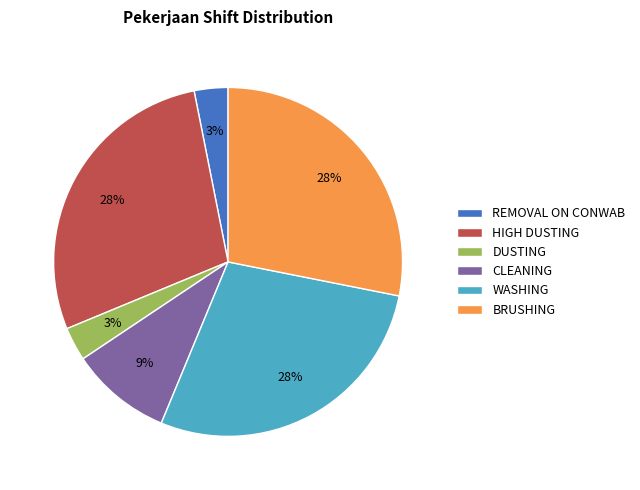

Does DUSTING account for over 50% of the chart?

No